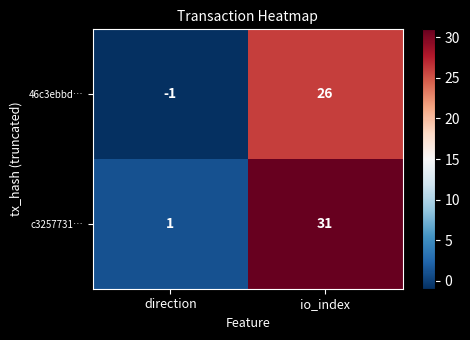

Which series has the largest range (max minus min)?

c3257731…